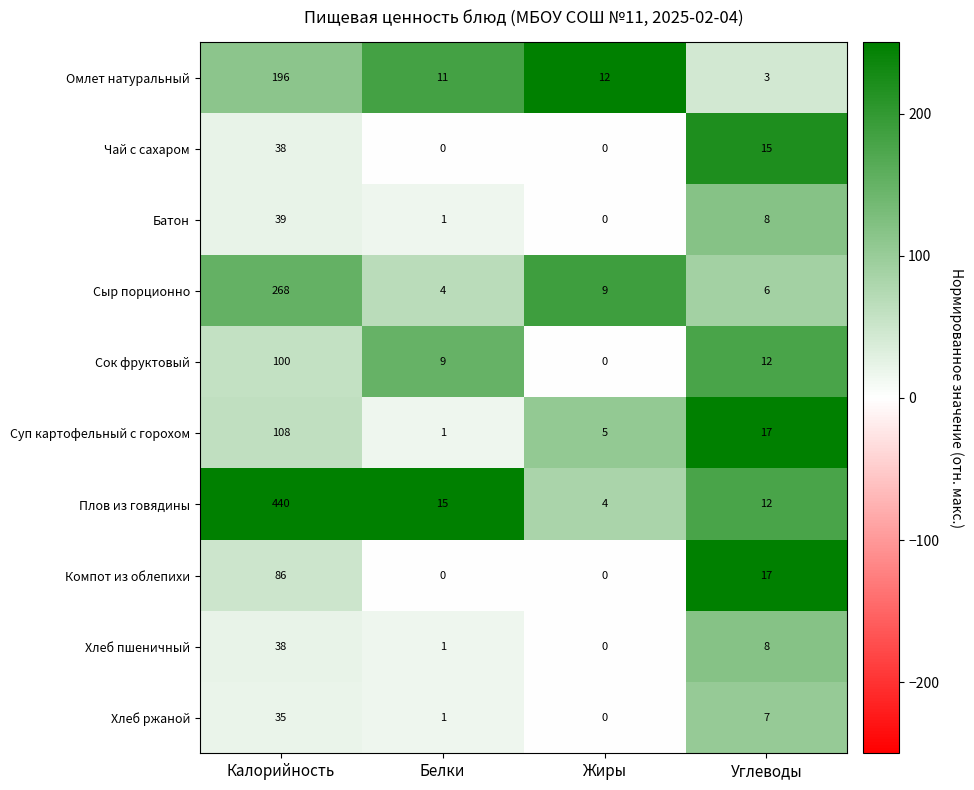

At which label does Омлет натуральный first exceed 12?

Калорийность